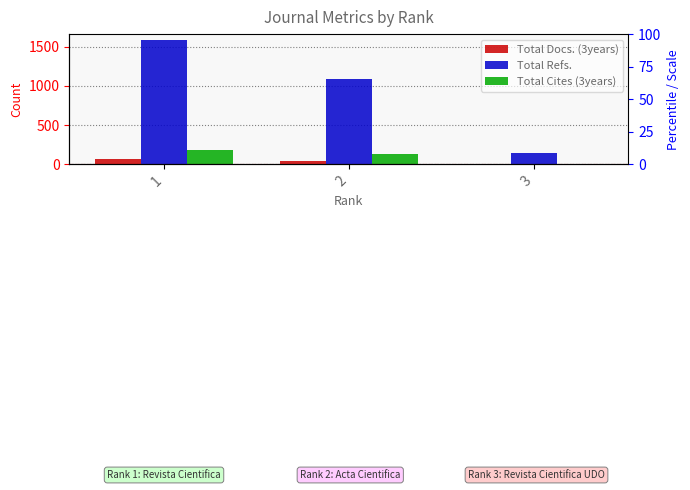

How many data points in Total Refs. are less than 1090?

1